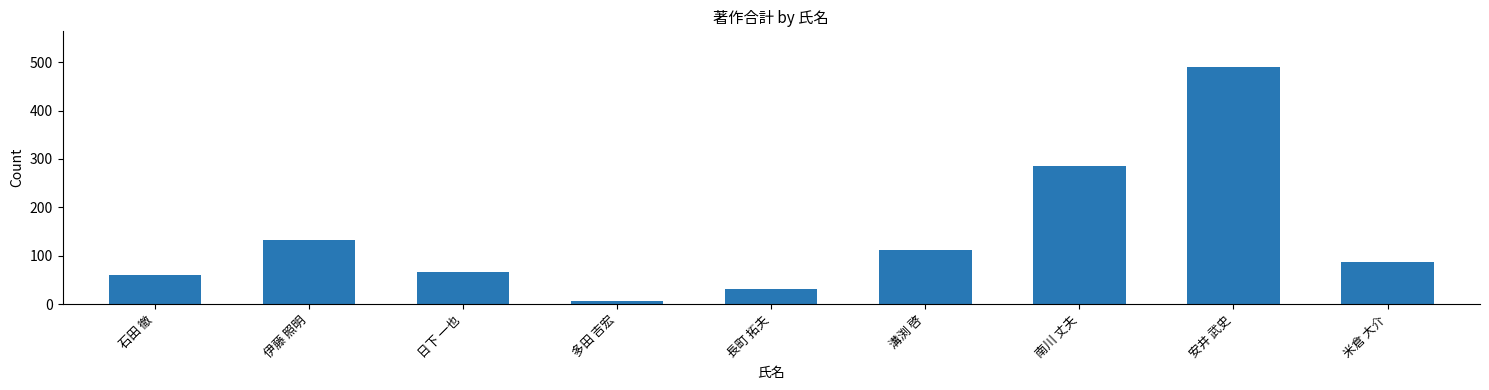

List the labels in order of value, smallest first.

多田 吉宏, 長町 拓夫, 石田 徹, 日下 一也, 米倉 大介, 溝渕 啓, 伊藤 照明, 南川 丈夫, 安井 武史